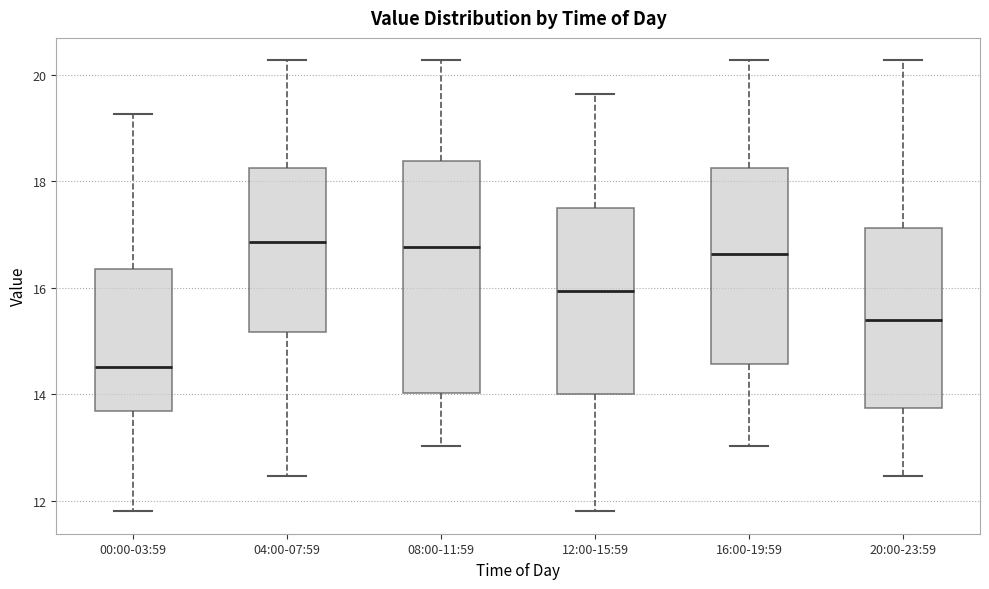

Which box is the tallest, from its lower edge to its upper edge?

08:00-11:59